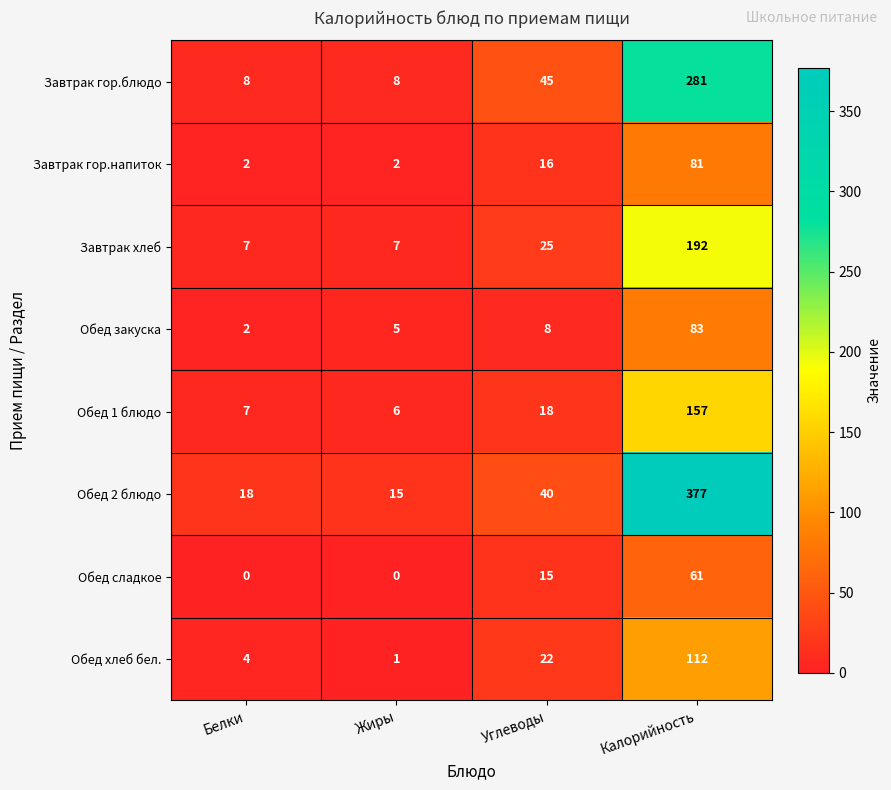

Which label corresponds to the largest value in the chart?

Калорийность